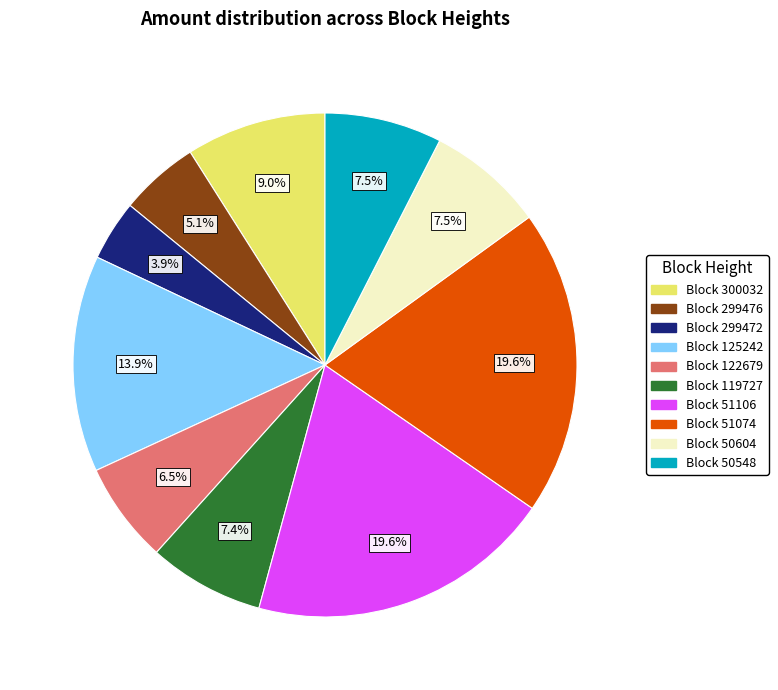

Does Block 299472 account for over 50% of the chart?

No